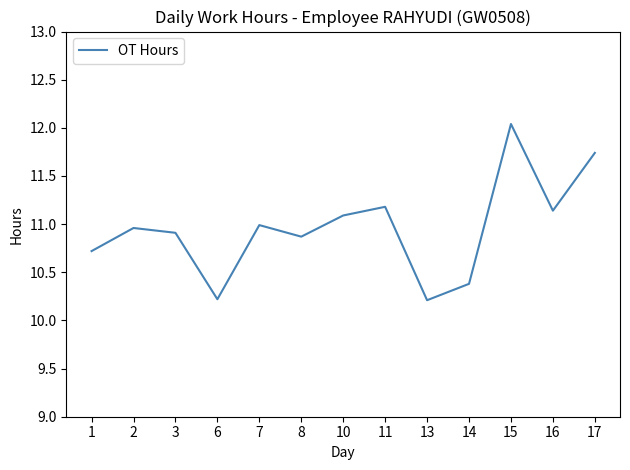

The chart shows a value of 5.5 at 8. True or false?

False